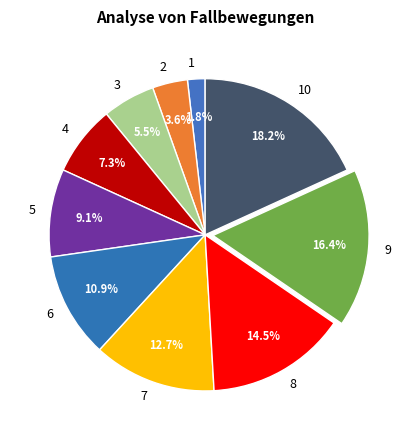

Which slice is the largest?

10